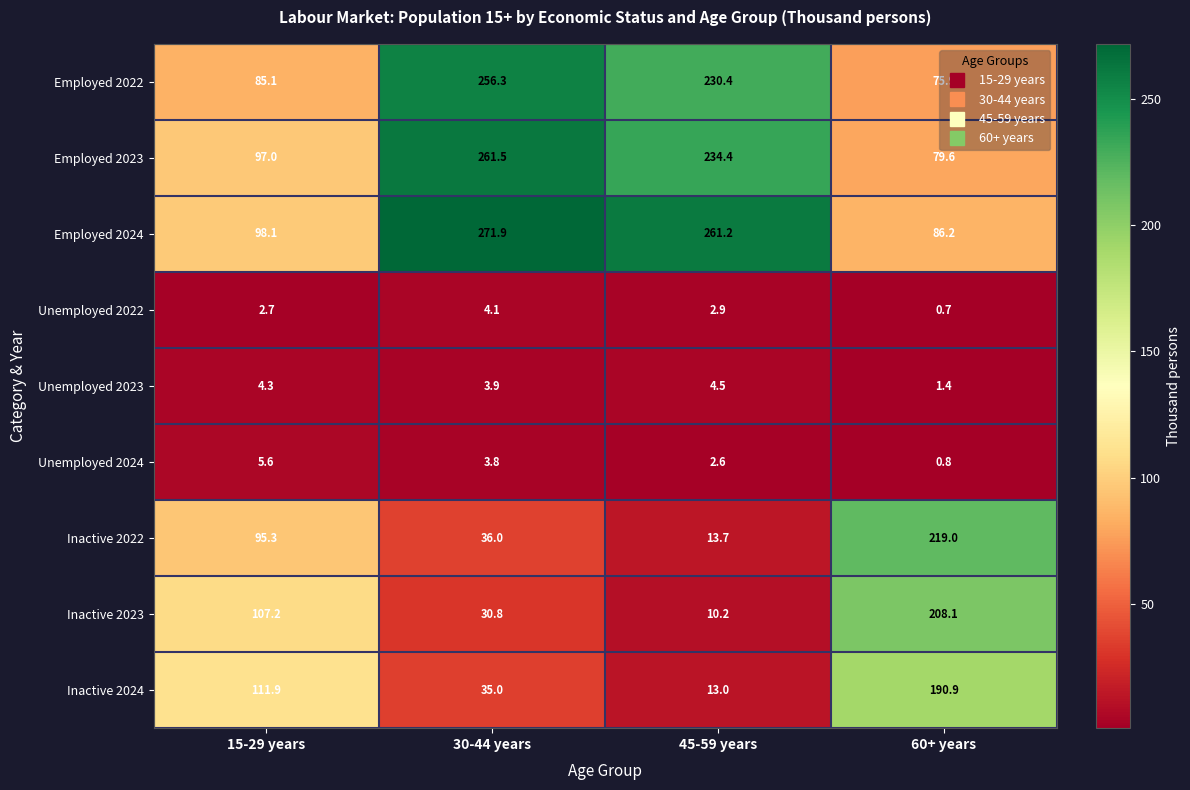

What is the difference between the second highest and second lowest values in the Inactive 2024 series?

76.9